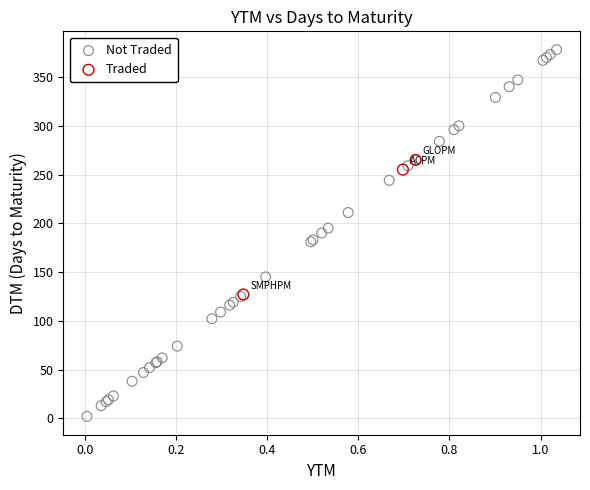

Which series has the widest spread of Y values?

Not Traded